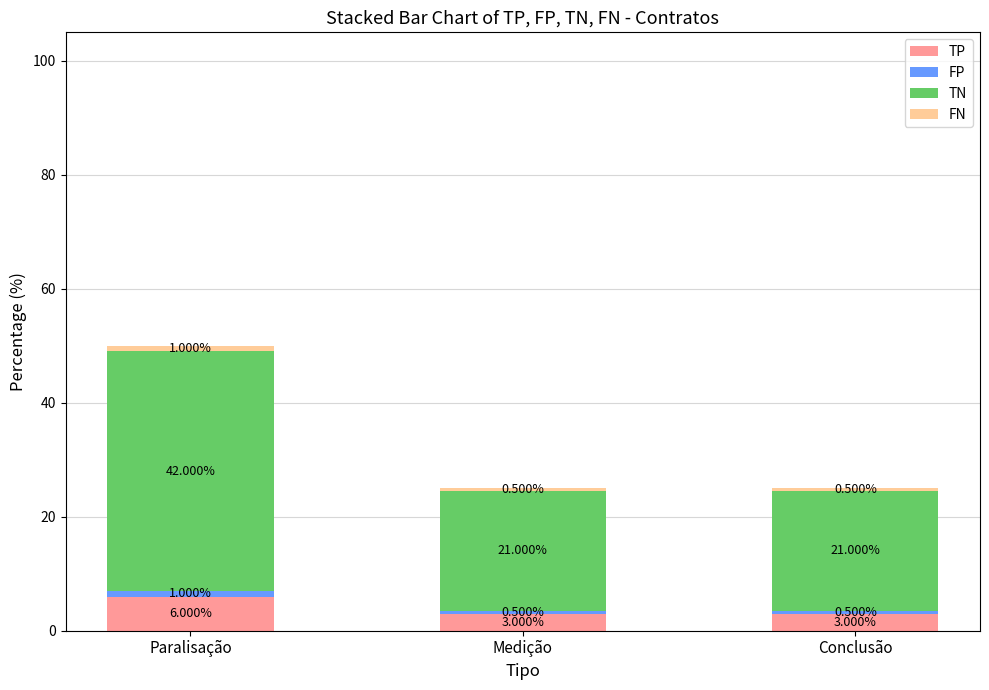

What is the difference between the maximum and second lowest values in the TP series?

3.0